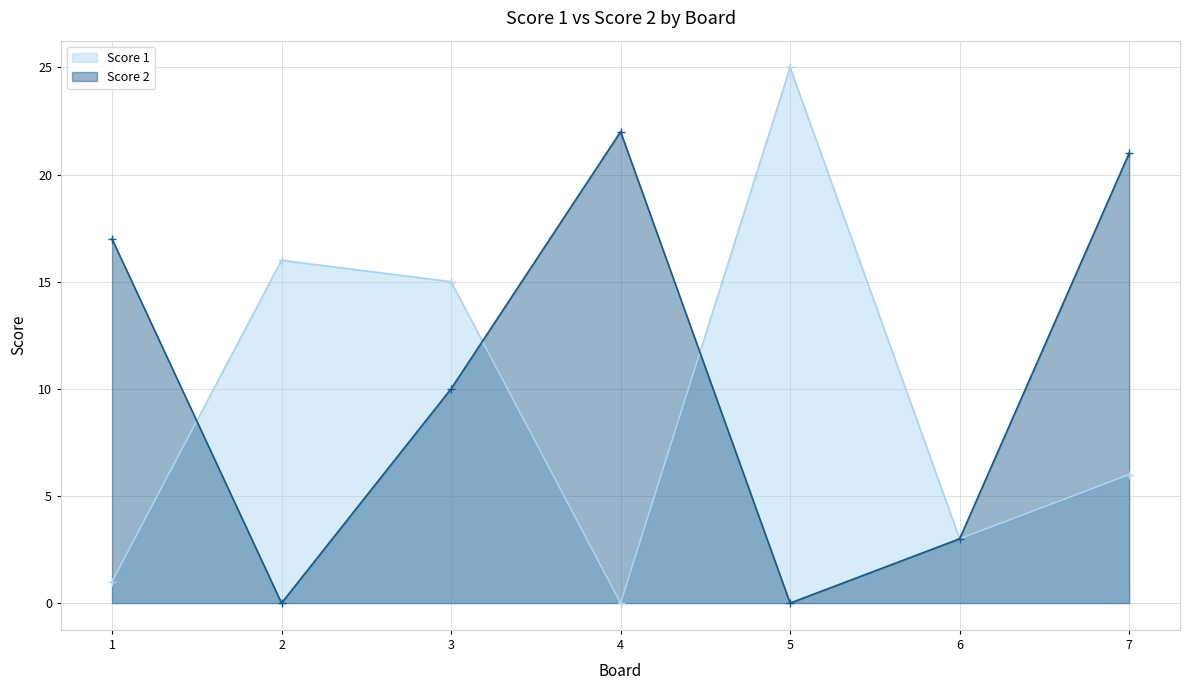

The value of Score 1 at 2 is 11. True or false?

False